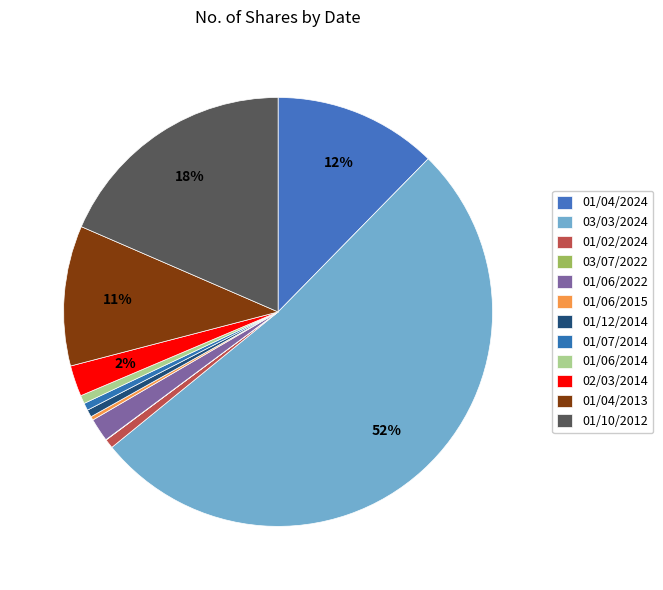

How many slices are in this pie chart?

12